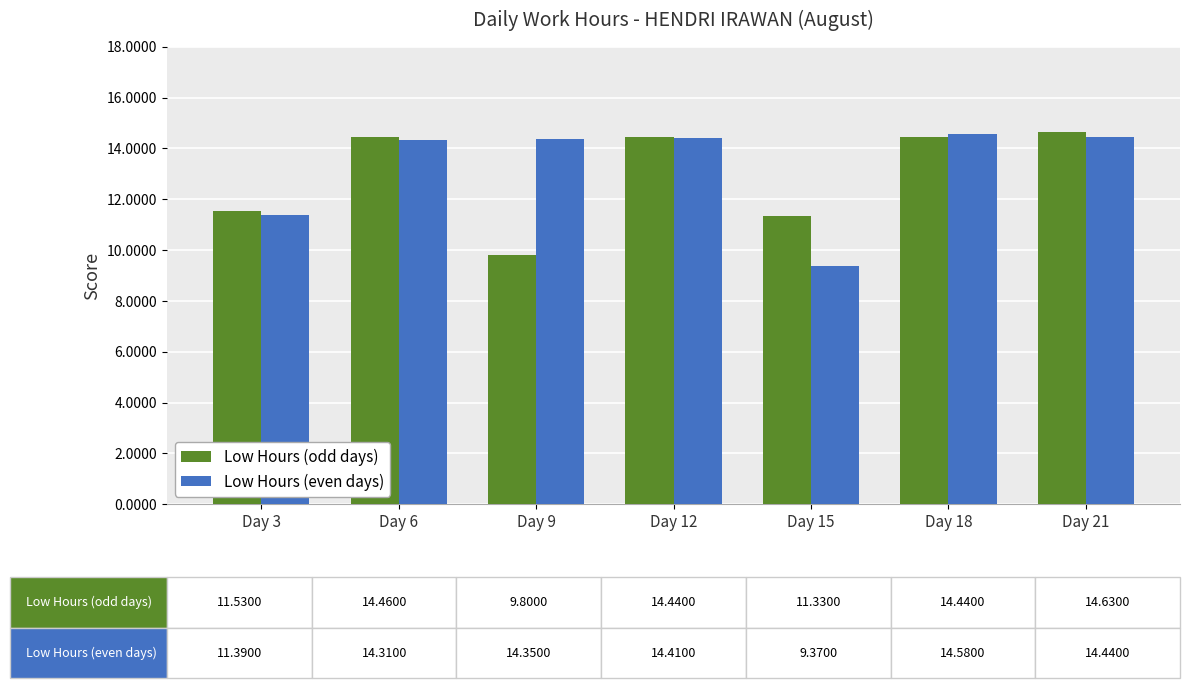

What are all the series names shown in the legend?

Low Hours (odd days), Low Hours (even days)